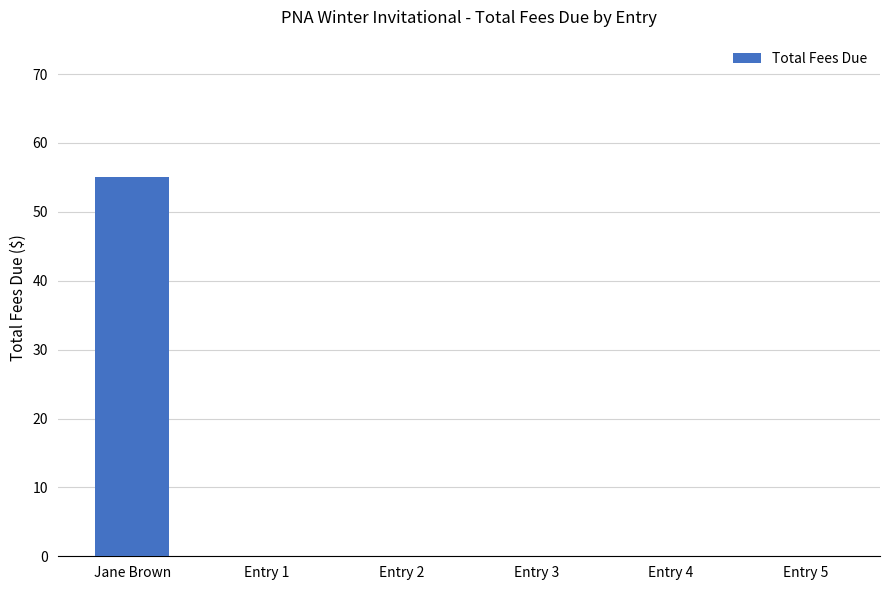

Reading left to right, transcribe all the data shown in this chart.

Jane Brown=55	Entry 1=0	Entry 2=0	Entry 3=0	Entry 4=0	Entry 5=0